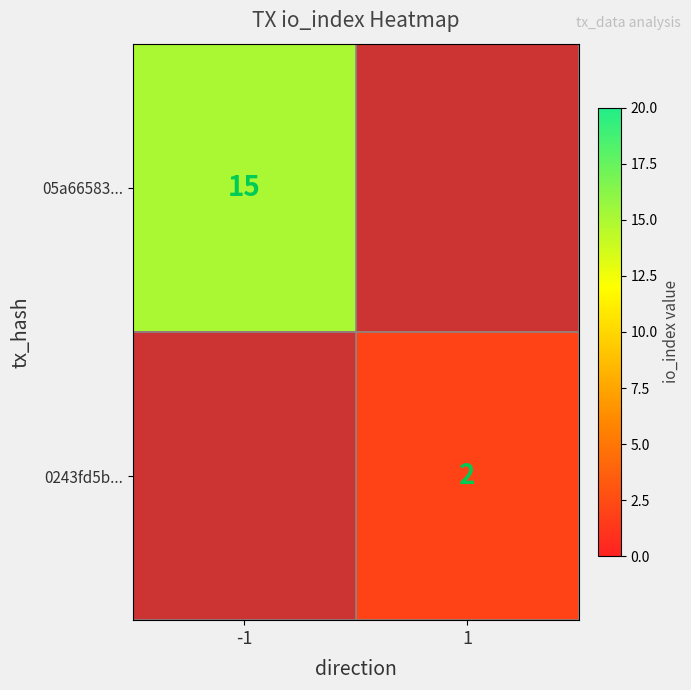

The value of 0243fd5b... at 1 is 2. True or false?

True